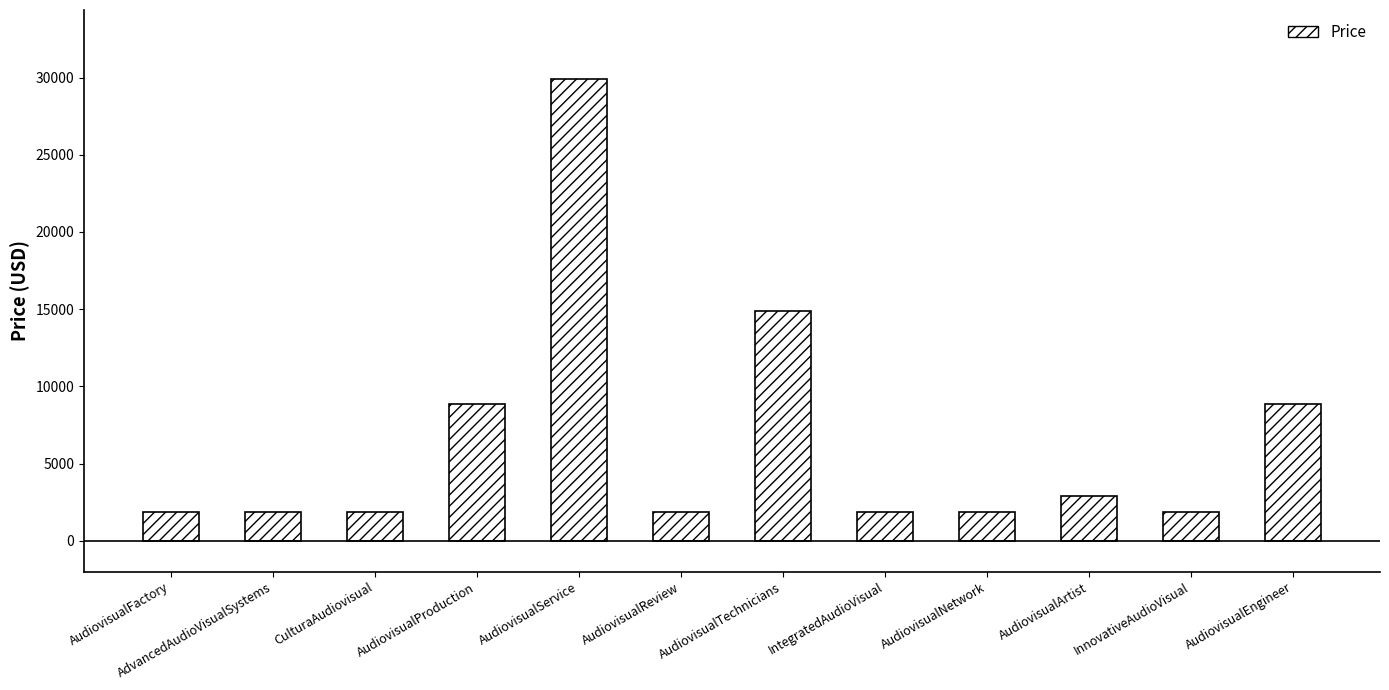

What is the value of the 3rd bar from the left?

1888